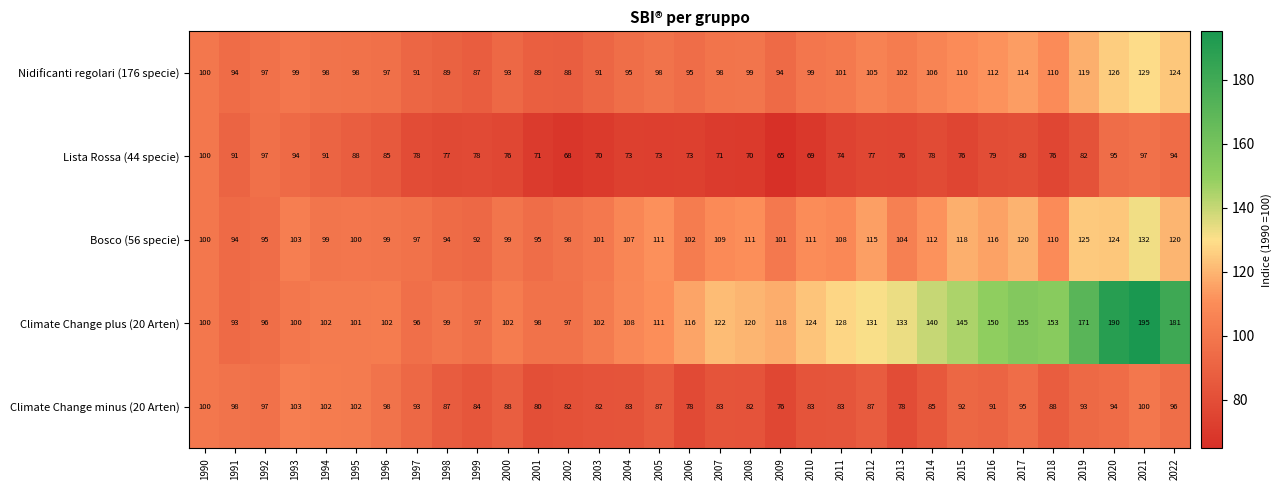

Is it true that Climate Change minus (20 Arten) equals 83 at 2004?

True